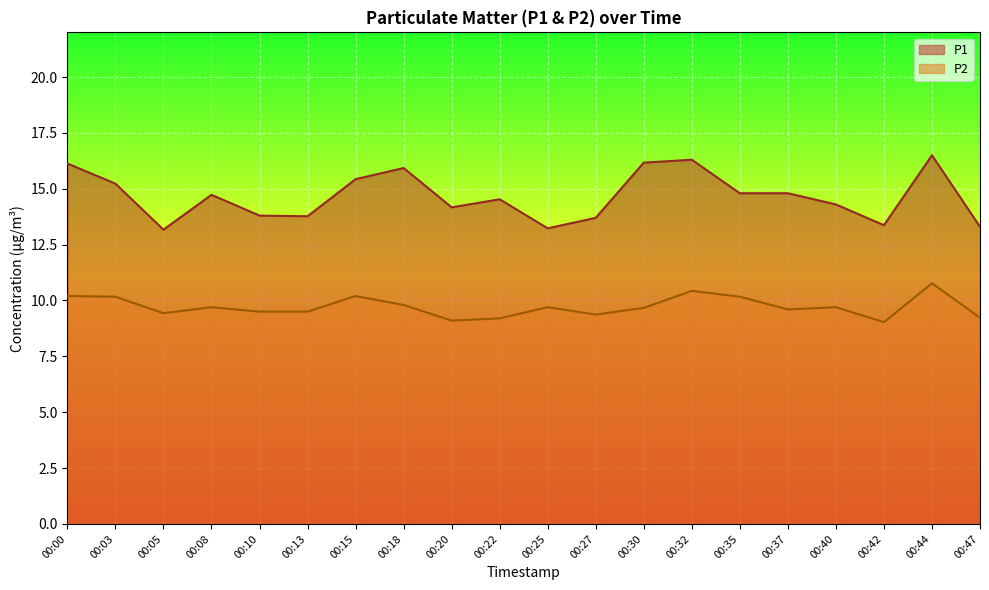

Where is the first local maximum for P2?

00:08